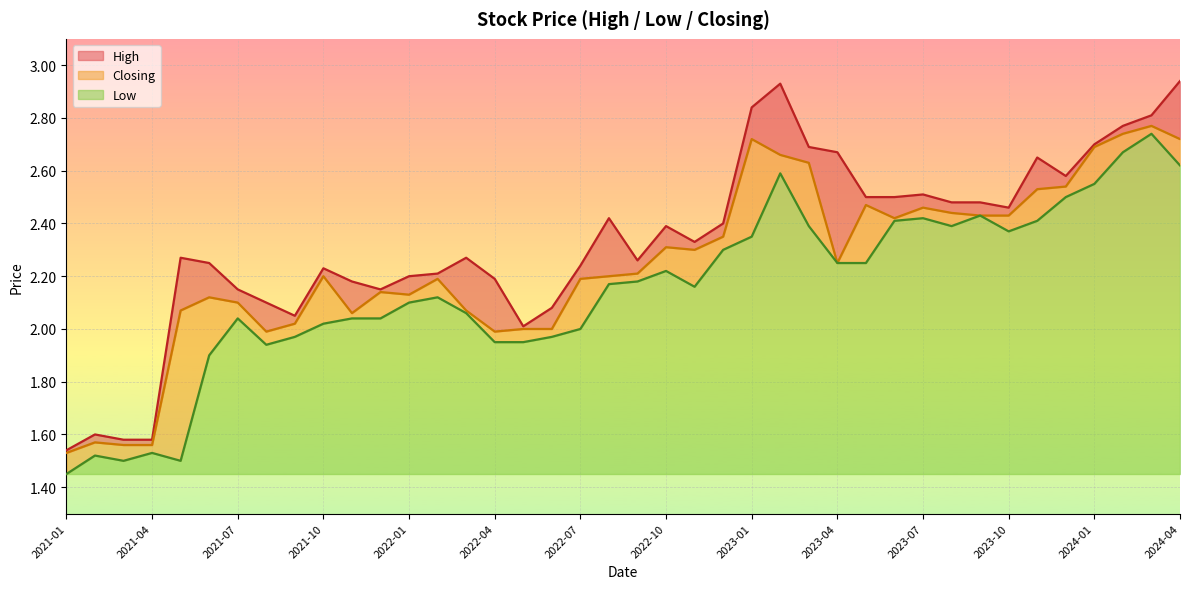

At 2022-05, list the series in order from smallest to largest.

Low, Closing, High